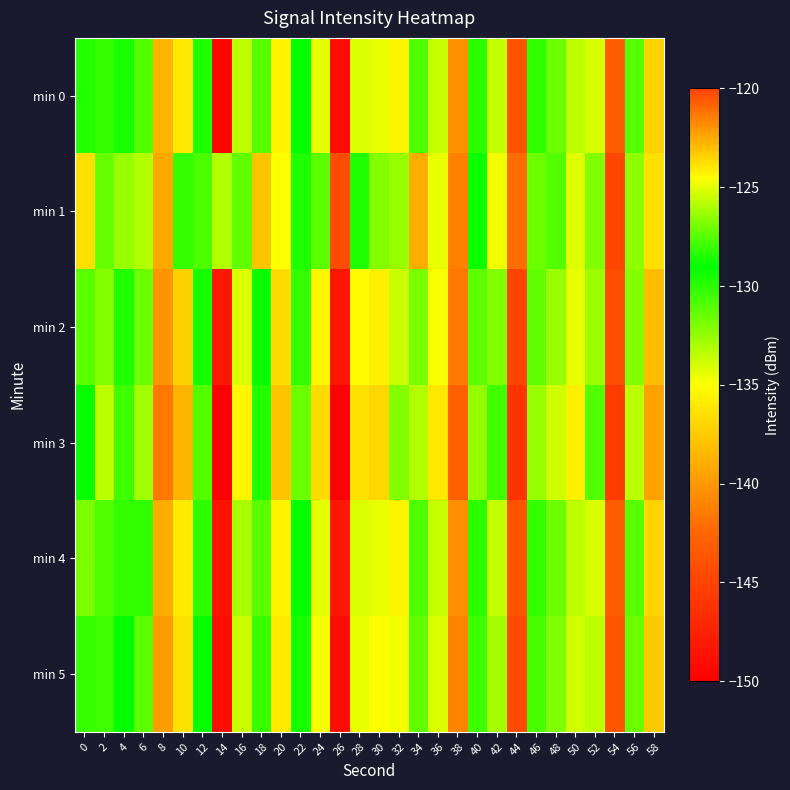

Reading left to right, transcribe all the data shown in this chart.

min 0: 0=-128.3	2=-130.3	4=-128.7	6=-131.0	8=-138.6	10=-136.1	12=-128.6	14=-149.5	16=-133.4	18=-127.6	20=-135.5	22=-129.0	24=-134.3	26=-149.2	28=-134.1	30=-134.5	32=-124.3	34=-130.8	36=-133.6	38=-140.4	40=-130.0	42=-125.6	44=-143.9	46=-130.2	48=-131.5	50=-133.4	52=-125.2	54=-143.2	56=-131.1	58=-137.1
min 1: 0=-123.8	2=-131.4	4=-132.6	6=-133.2	8=-139.2	10=-130.2	12=-127.6	14=-133.2	16=-127.4	18=-137.9	20=-135.0	22=-128.5	24=-131.2	26=-144.3	28=-129.8	30=-132.1	32=-126.4	34=-138.9	36=-134.5	38=-141.2	40=-129.3	42=-124.8	44=-142.1	46=-131.5	48=-130.9	50=-134.2	52=-126.7	54=-144.8	56=-132.4	58=-136.5
min 2: 0=-127.5	2=-132.1	4=-129.8	6=-131.5	8=-140.2	10=-137.3	12=-129.6	14=-148.2	16=-134.1	18=-128.9	20=-136.7	22=-130.2	24=-135.4	26=-148.3	28=-135.2	30=-135.8	32=-125.4	34=-131.9	36=-134.8	38=-141.5	40=-131.2	42=-126.7	44=-144.9	46=-131.3	48=-132.6	50=-134.5	52=-126.3	54=-144.3	56=-132.1	58=-138.2
min 3: 0=-129.2	2=-133.4	4=-130.5	6=-132.8	8=-141.5	10=-138.6	12=-130.9	14=-150.2	16=-135.4	18=-129.8	20=-137.9	22=-131.5	24=-136.7	26=-149.8	28=-136.5	30=-136.9	32=-126.7	34=-133.2	36=-136.1	38=-142.8	40=-132.5	42=-127.9	44=-146.2	46=-132.6	48=-133.9	50=-135.8	52=-127.6	54=-145.6	56=-133.4	58=-139.5
min 4: 0=-126.8	2=-131.0	4=-128.2	6=-130.1	8=-139.0	10=-136.0	12=-128.3	14=-148.5	16=-133.0	18=-127.5	20=-135.5	22=-129.0	24=-134.3	26=-148.2	28=-134.1	30=-134.5	32=-124.3	34=-130.8	36=-133.6	38=-140.4	40=-130.0	42=-125.6	44=-143.9	46=-130.2	48=-131.5	50=-133.4	52=-125.2	54=-143.2	56=-131.1	58=-137.1
min 5: 0=-128.0	2=-130.5	4=-129.0	6=-131.2	8=-139.8	10=-136.5	12=-129.0	14=-149.0	16=-133.8	18=-128.0	20=-136.0	22=-129.5	24=-134.8	26=-149.0	28=-134.5	30=-134.9	32=-124.8	34=-131.3	36=-134.1	38=-140.9	40=-130.5	42=-126.1	44=-144.4	46=-130.7	48=-132.0	50=-133.9	52=-125.7	54=-143.7	56=-131.6	58=-137.6